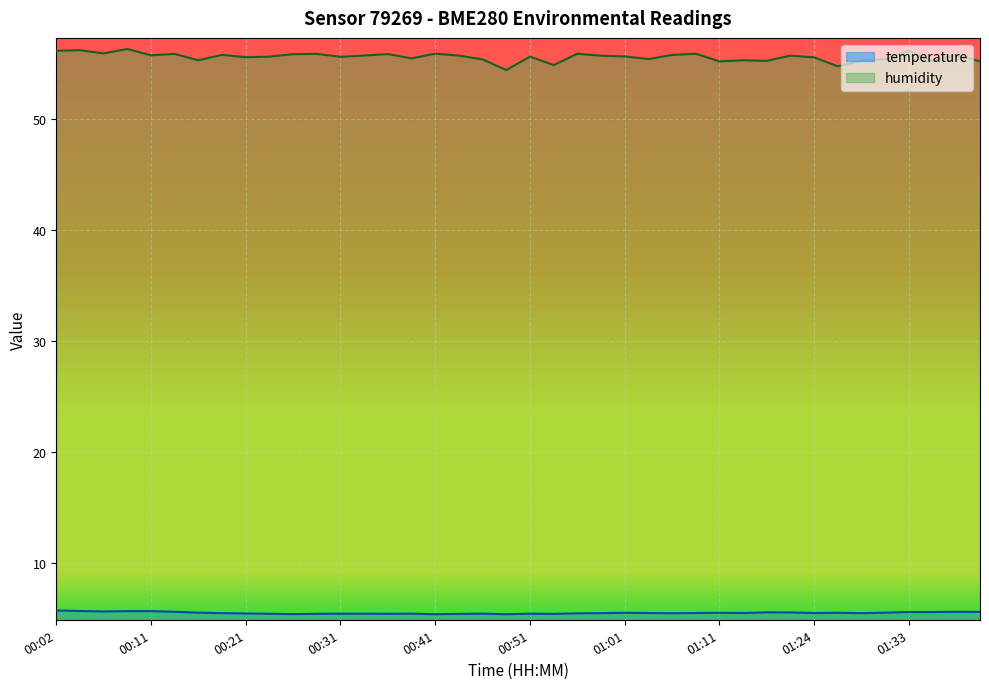

What is the average value of the humidity series?

55.6